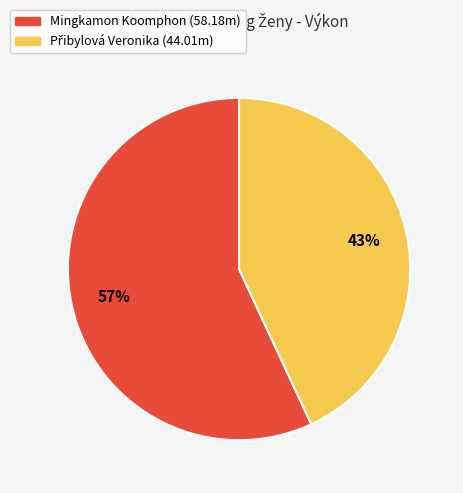

What percentage is the Mingkamon Koomphon slice, to the nearest percent?

57%